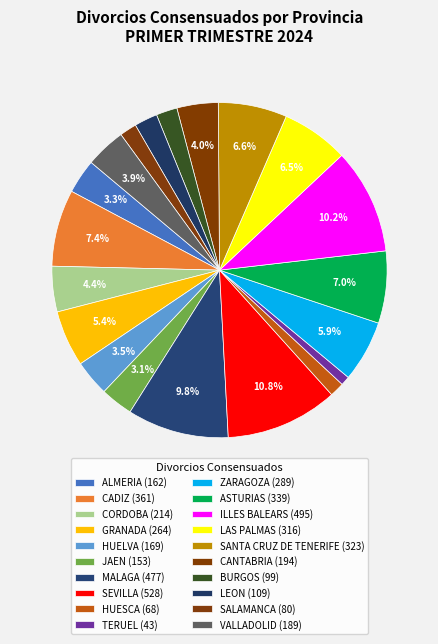

How many slices are in this pie chart?

20